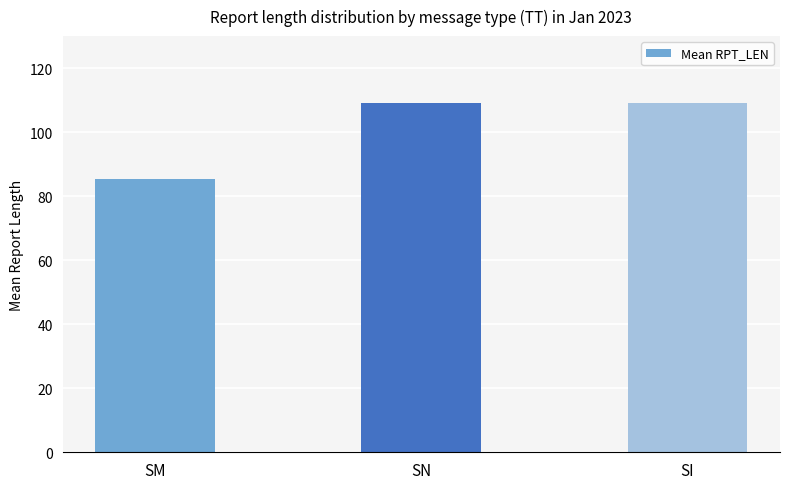

How many values are below 109?

1